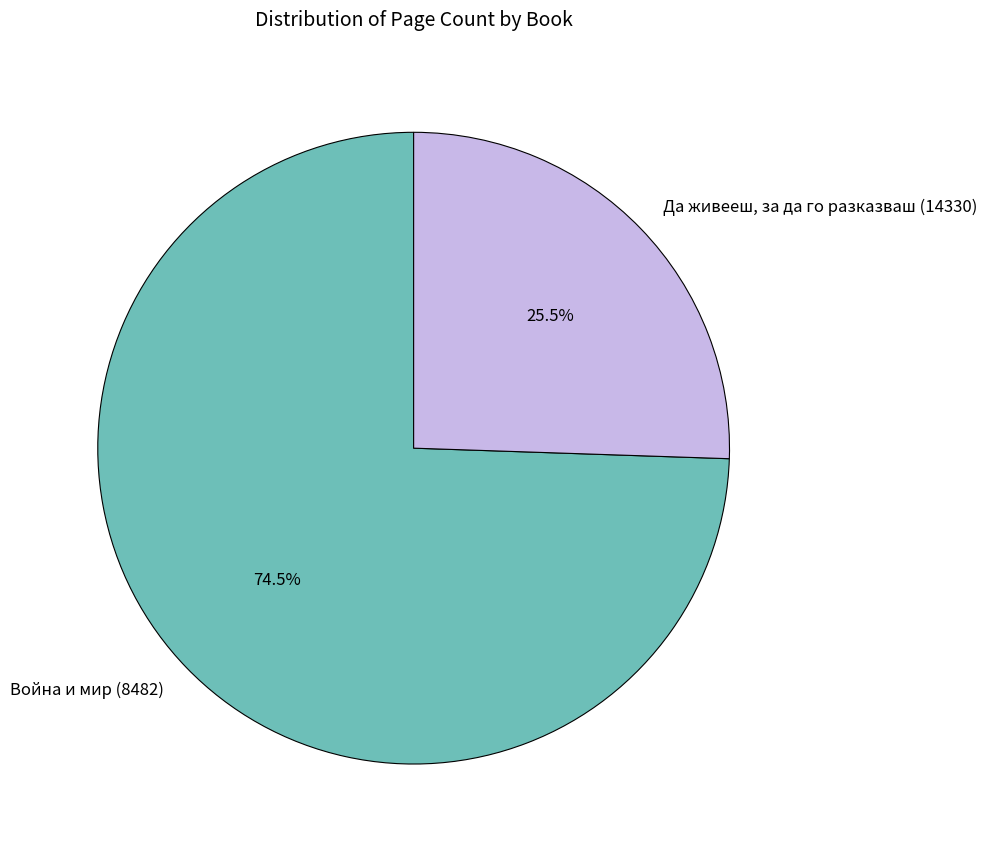

Does Да живееш, за да го разказваш (14330) account for over 50% of the chart?

No